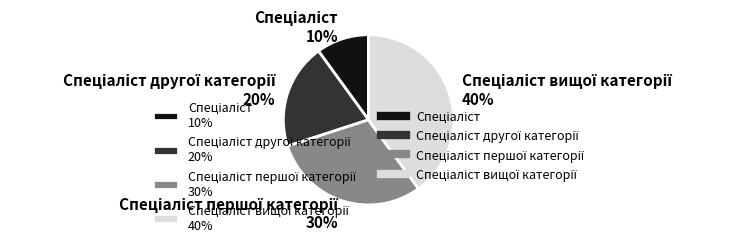

To the nearest percent, what is the difference between the largest and smallest slice percentages?

30%